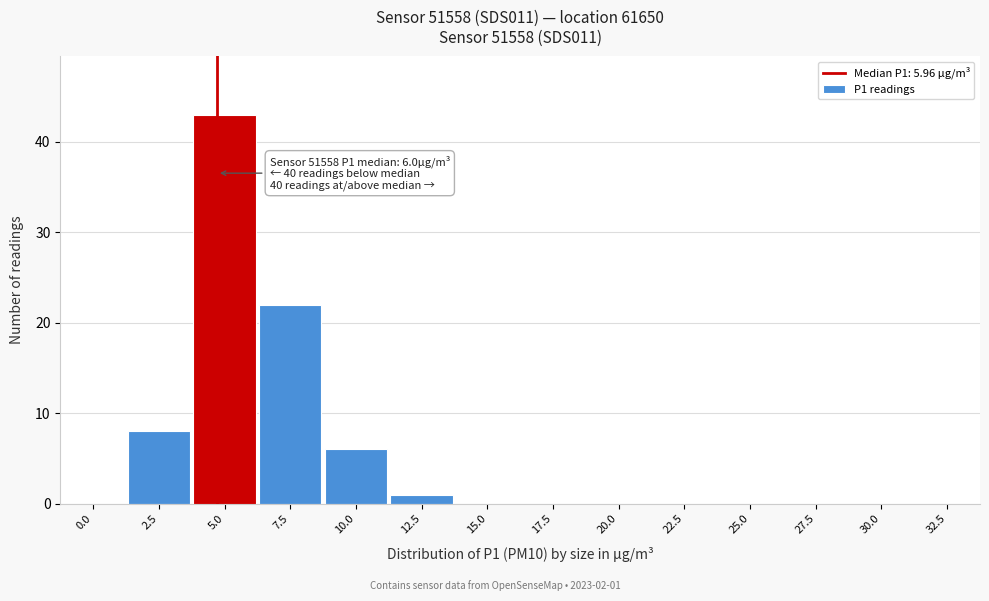

Reading right to left, extract all data points from this chart.

32.5=0	30.0=0	27.5=0	25.0=0	22.5=0	20.0=0	17.5=0	15.0=0	12.5=1	10.0=6	7.5=22	5.0=43	2.5=8	0.0=0